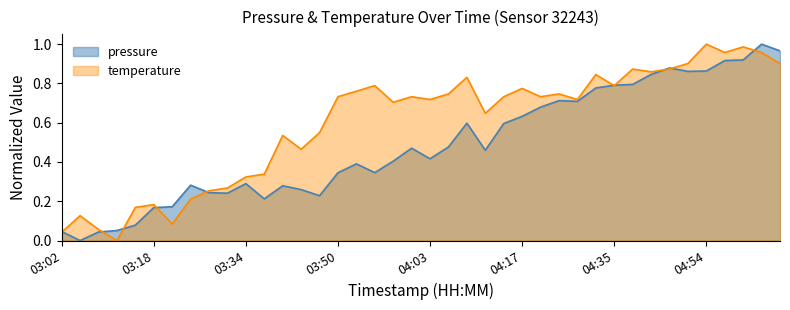

In pressure, how many points are lower than both neighbors (excluding endpoints)?

9